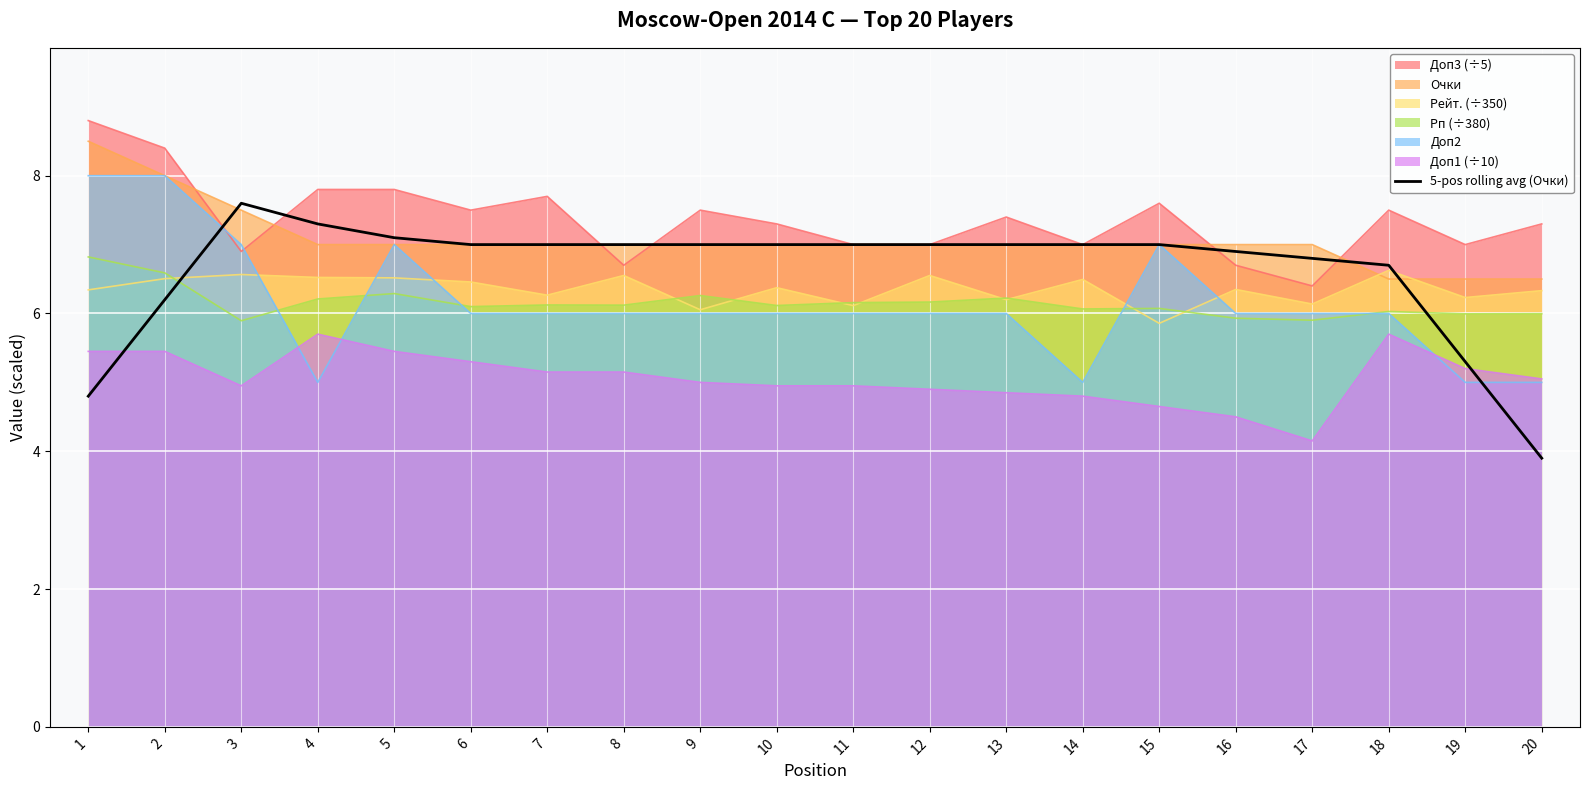

How many lines are shown in the chart?

7